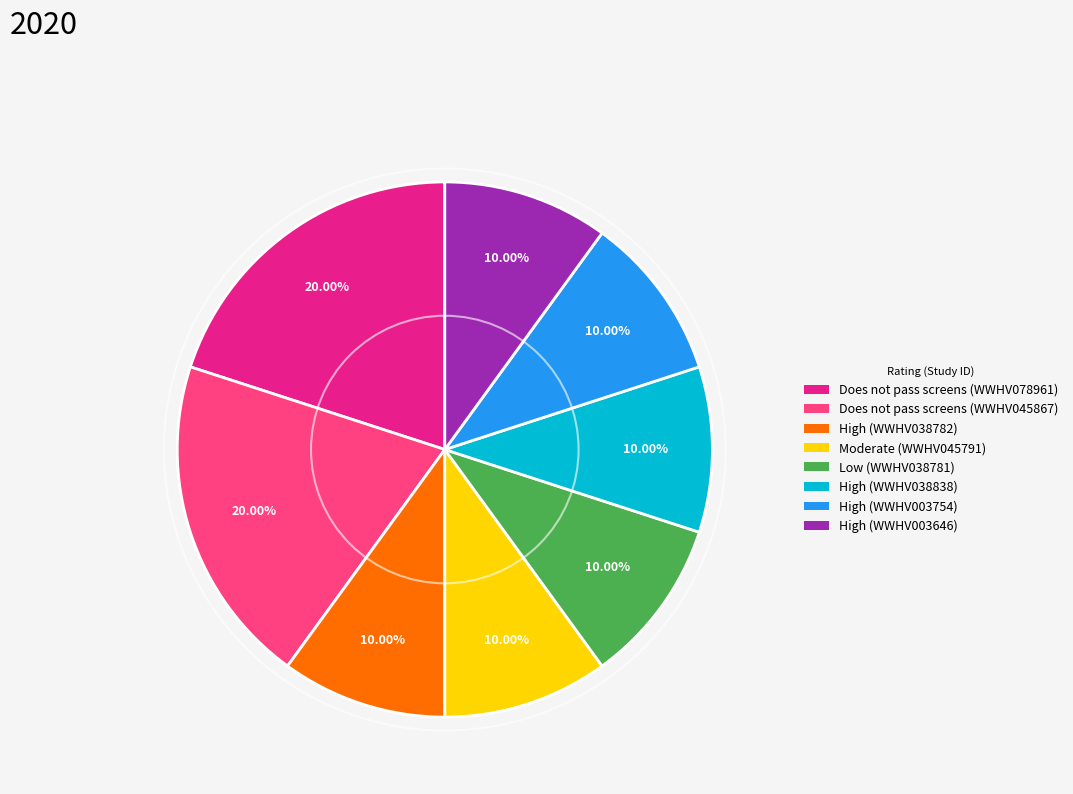

Is Moderate (WWHV045791) the majority of the pie?

No